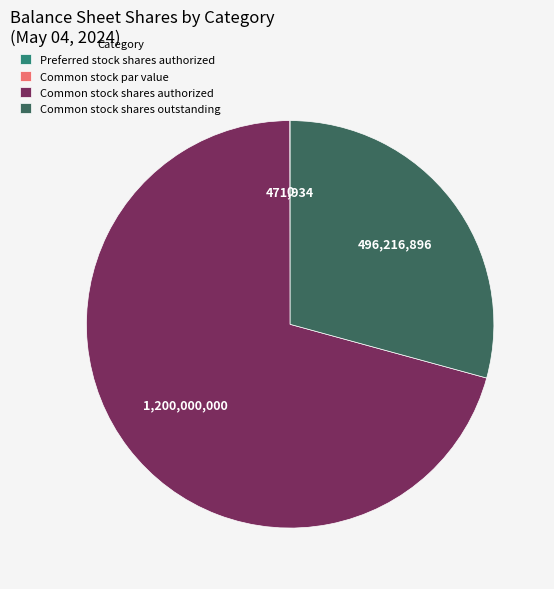

True or false: Common stock shares outstanding accounts for 29% of the total.

True